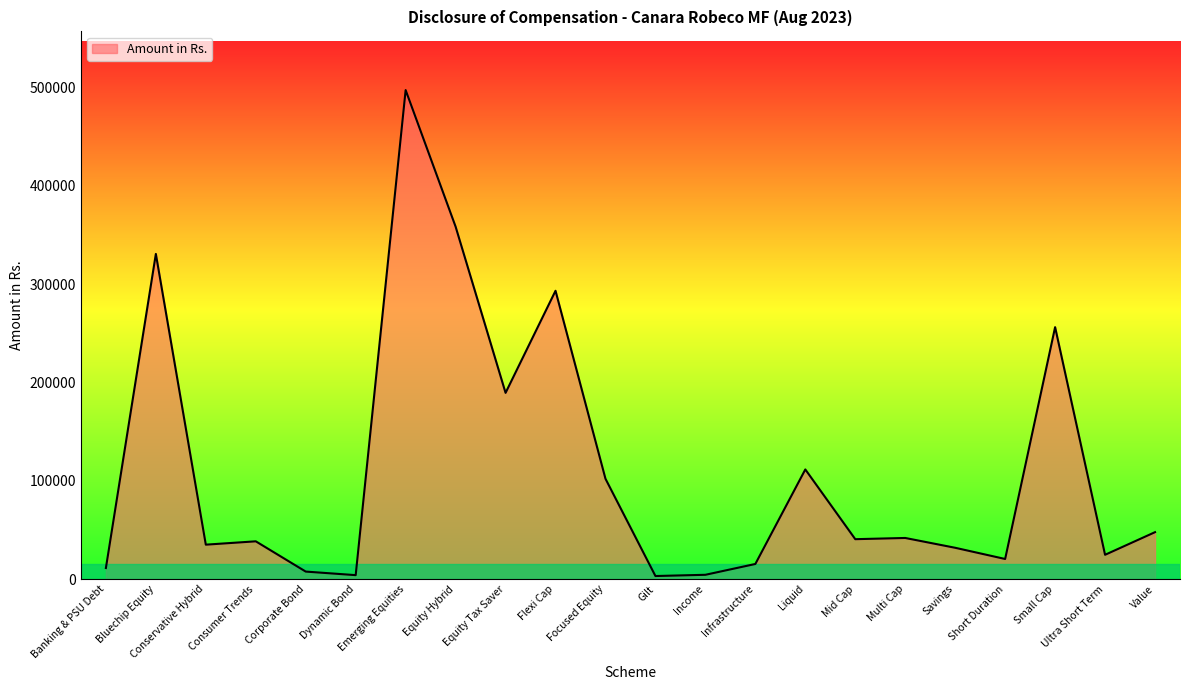

What is the difference between the values at Short Duration and Flexi Cap?

272852